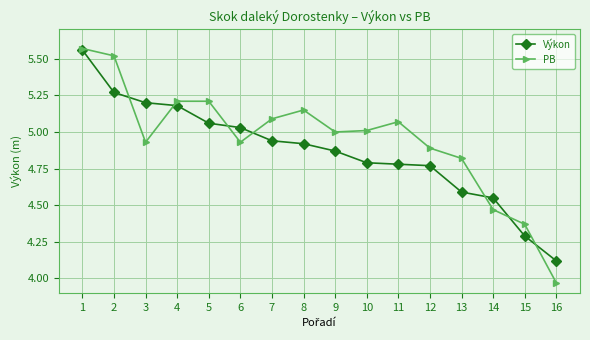

Which series changed the most between 3 and 8?

Výkon